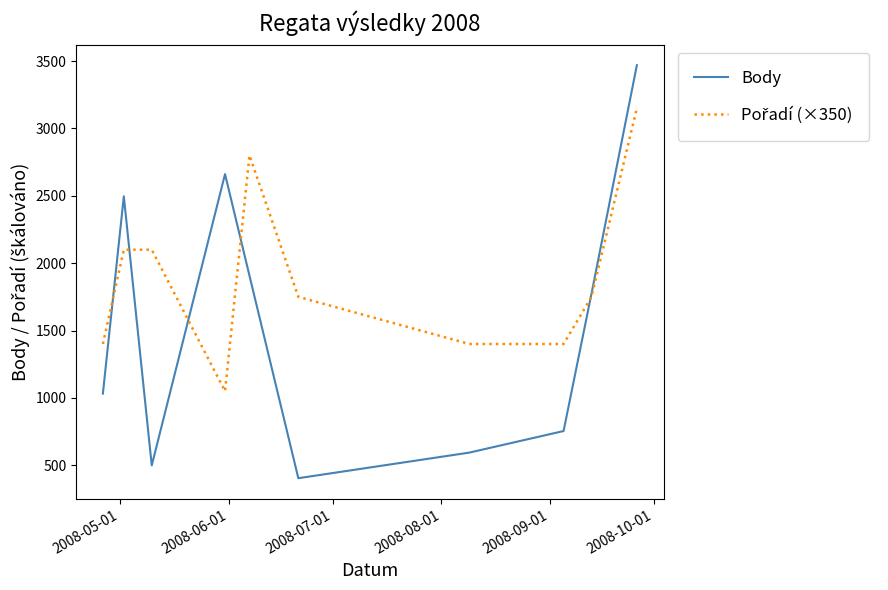

What is the smallest value displayed?

404